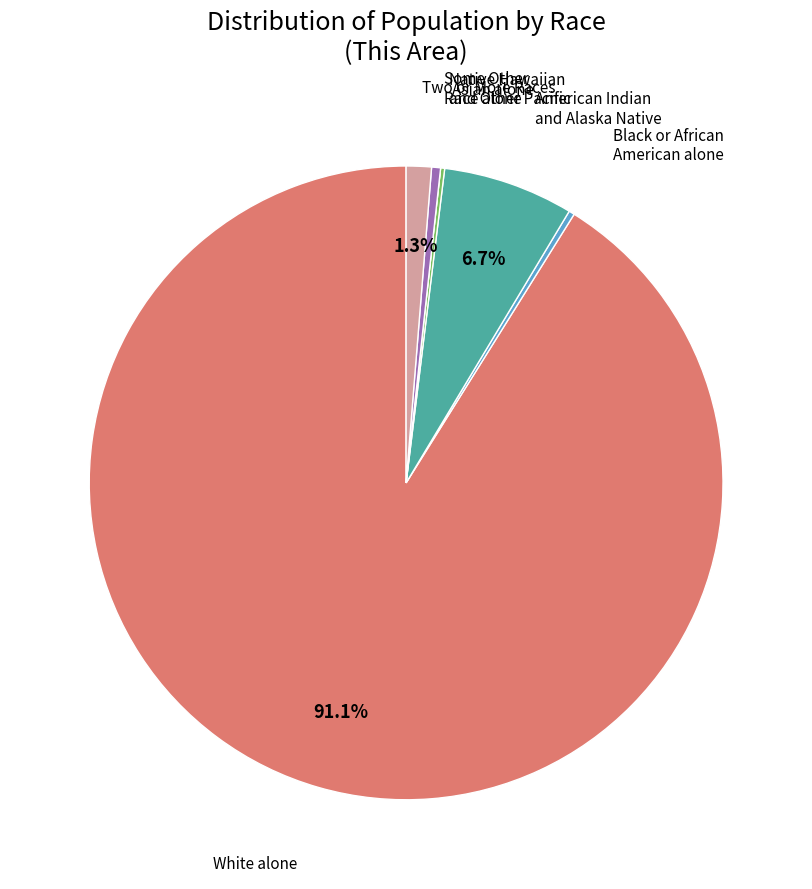

Is there a majority slice in this chart?

Yes